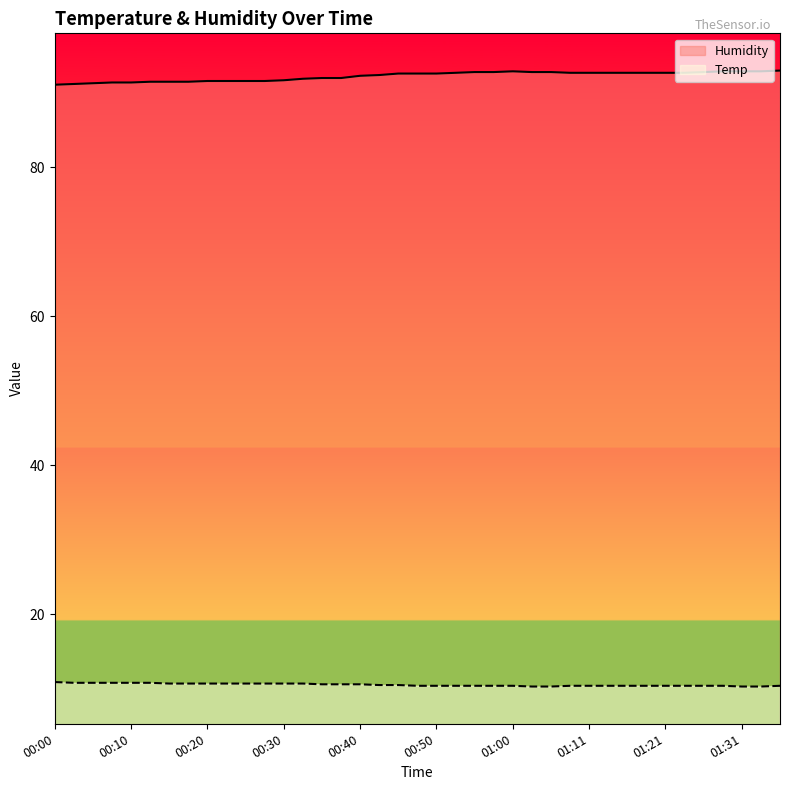

What is the smallest value displayed?

10.3